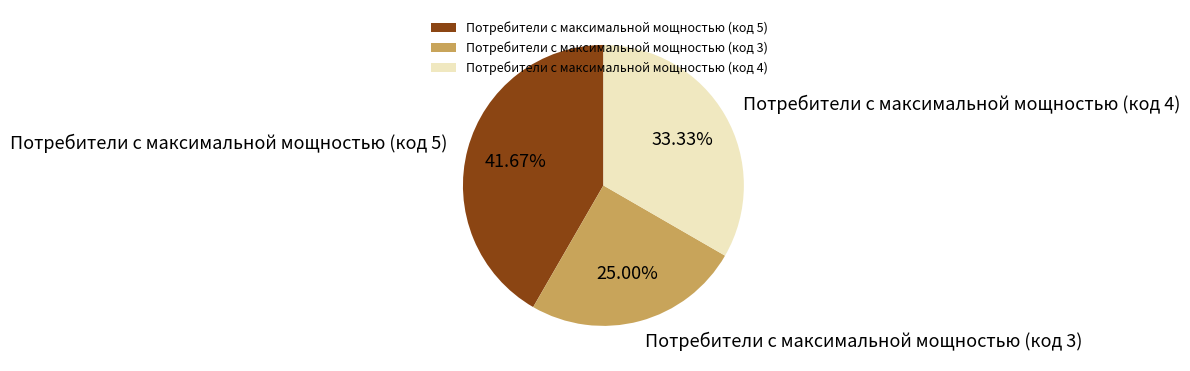

Count the number of slices in the pie.

3